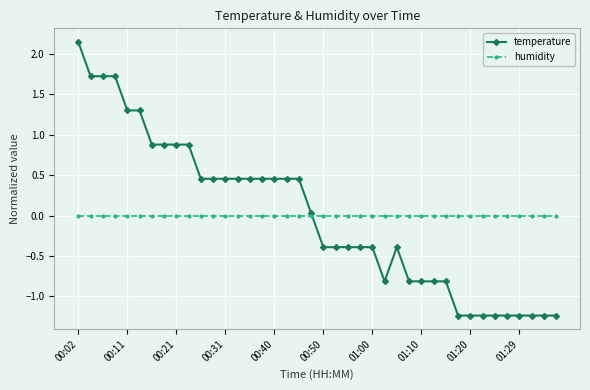

Which series has the largest range (max minus min)?

temperature